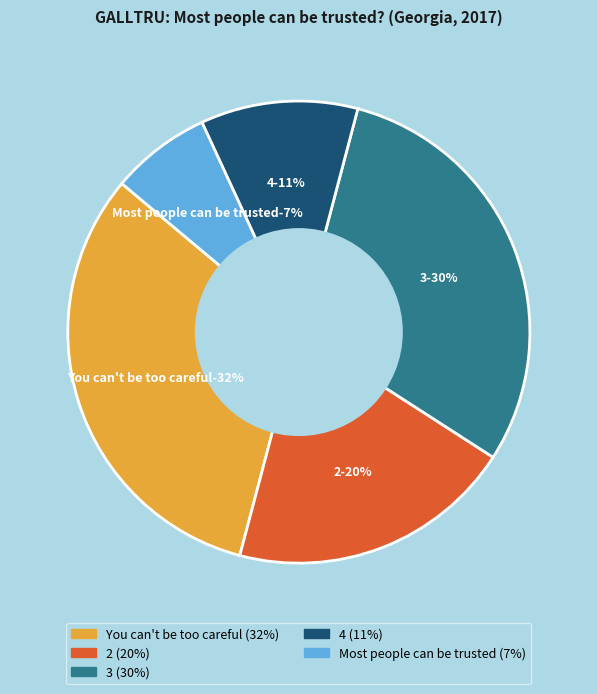

Approximately how many times larger is the value at 2 compared to 4?

1.8